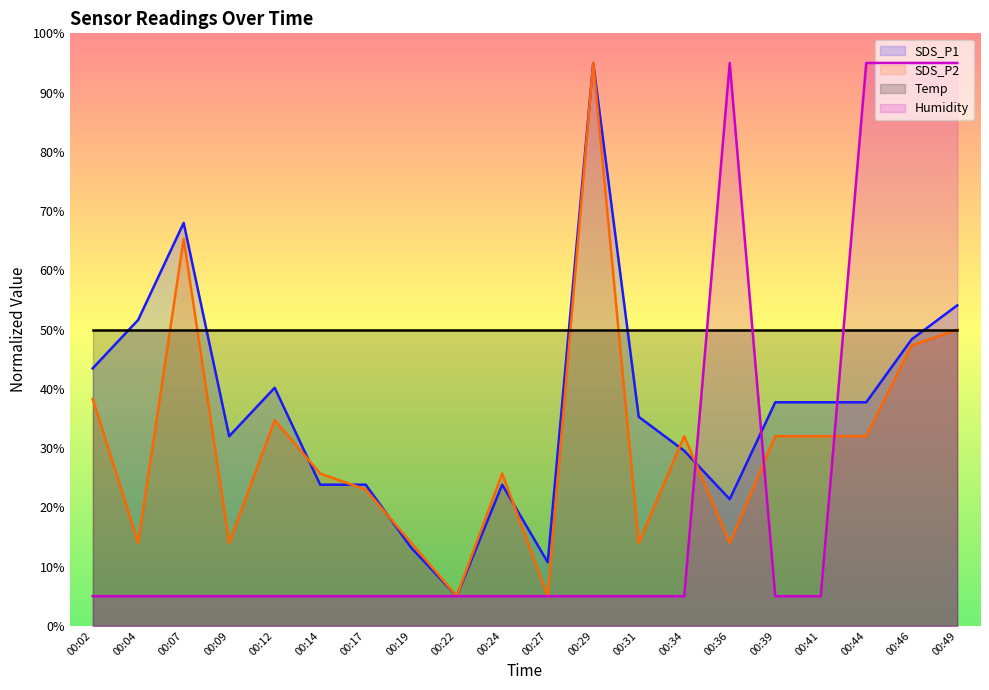

At which category does SDS_P1 reach its first local peak?

00:07